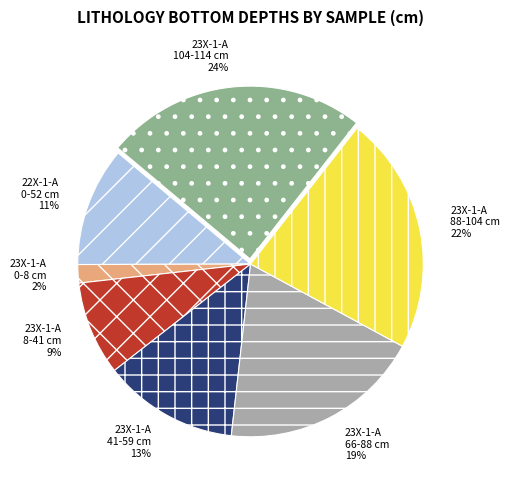

What is the smallest slice in the pie chart?

23X-1-A 0-8 cm